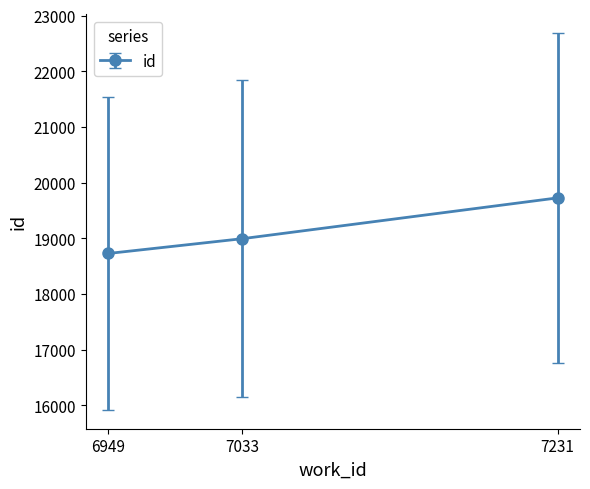

Rank the categories by value from highest to lowest.

7231, 7033, 6949